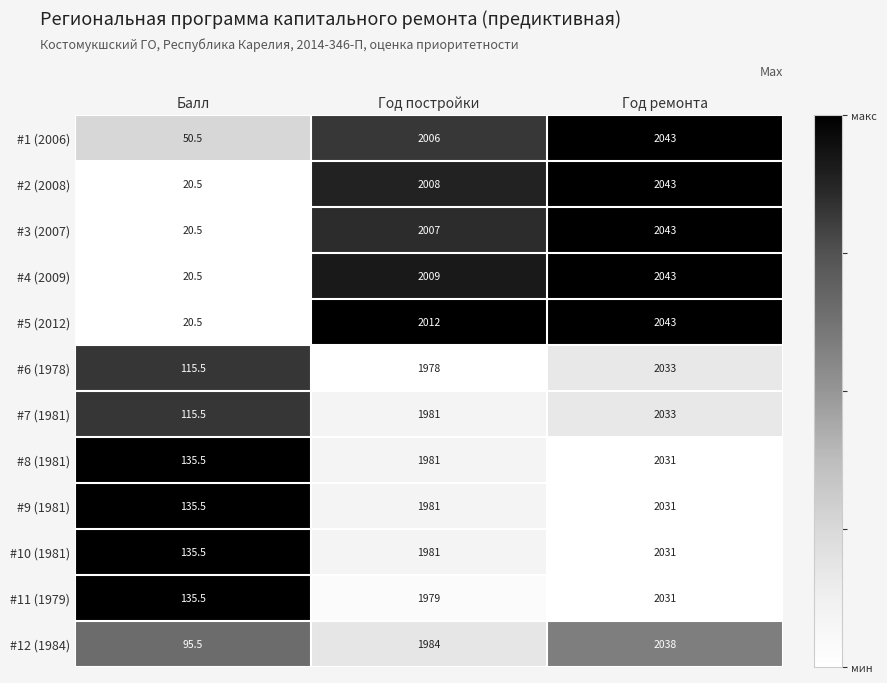

How many data points does each series have?

3